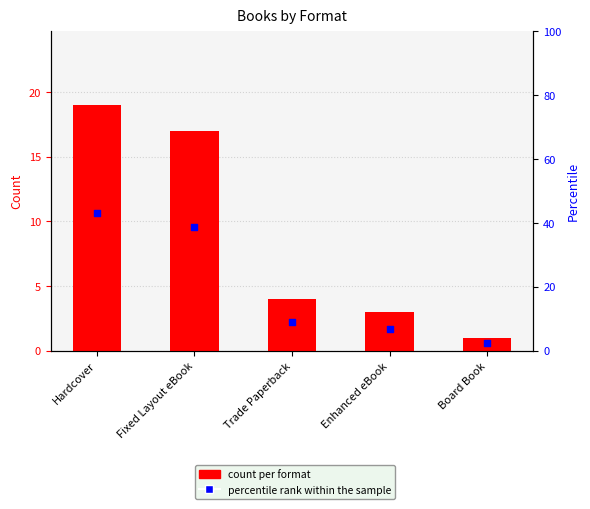

At which category is the sum across all series the highest?

Hardcover